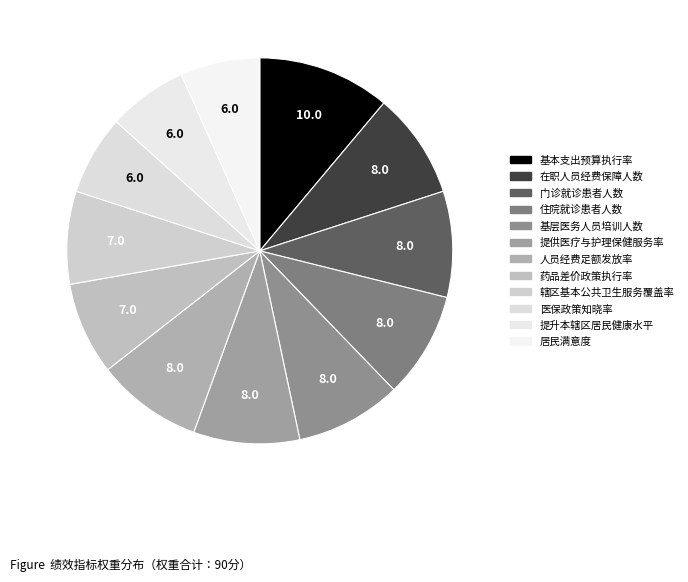

What percentage is the 居民满意度 slice, to the nearest percent?

7%